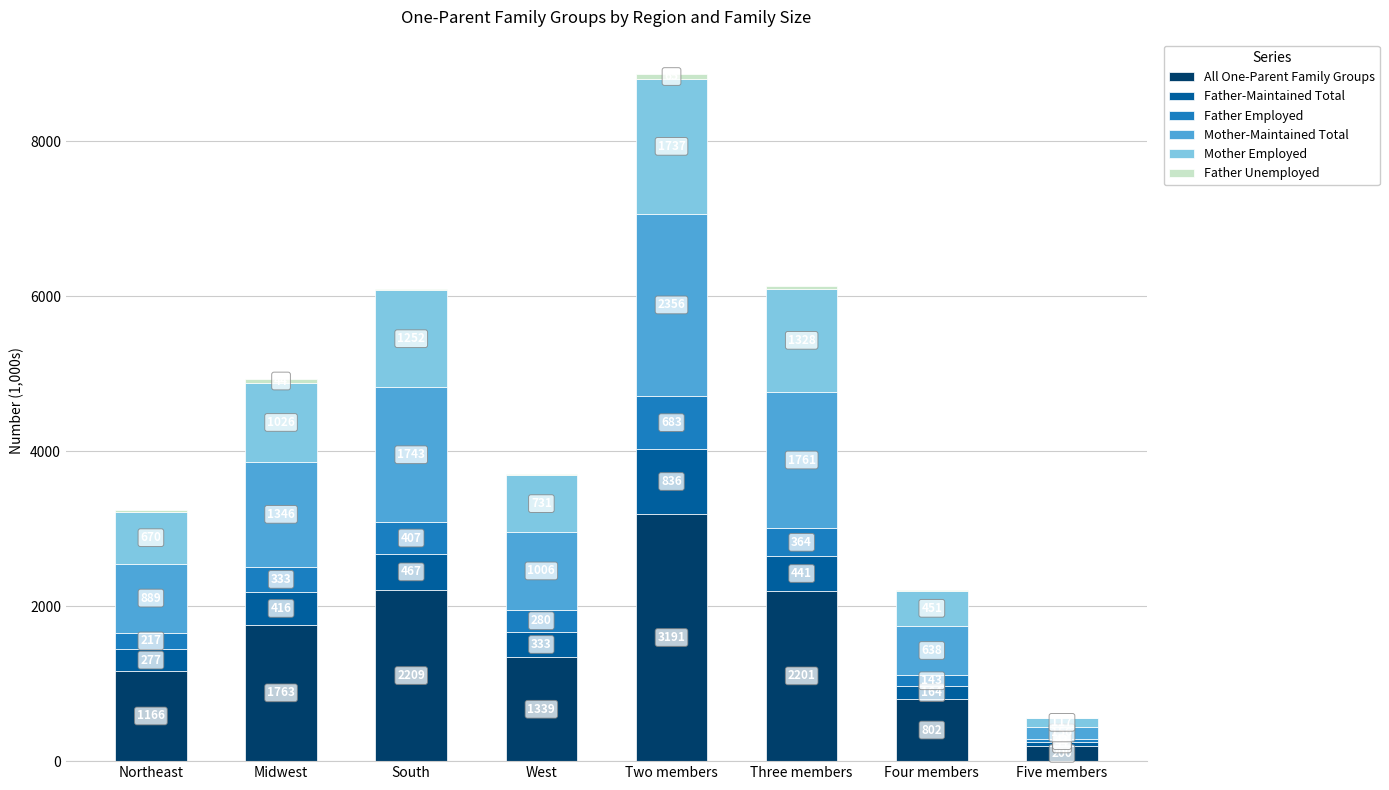

What is the total value across all series at South?

6097